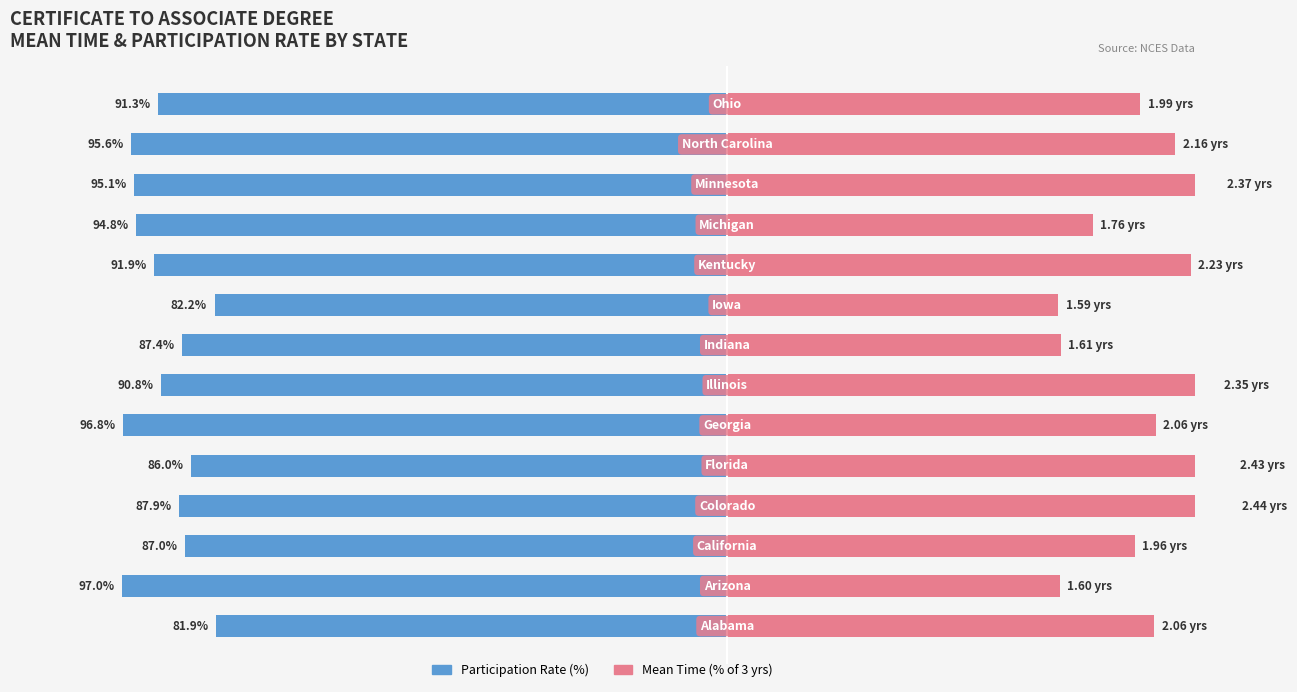

The Participation Rate (%) series shows -87.9 at −50. True or false?

True